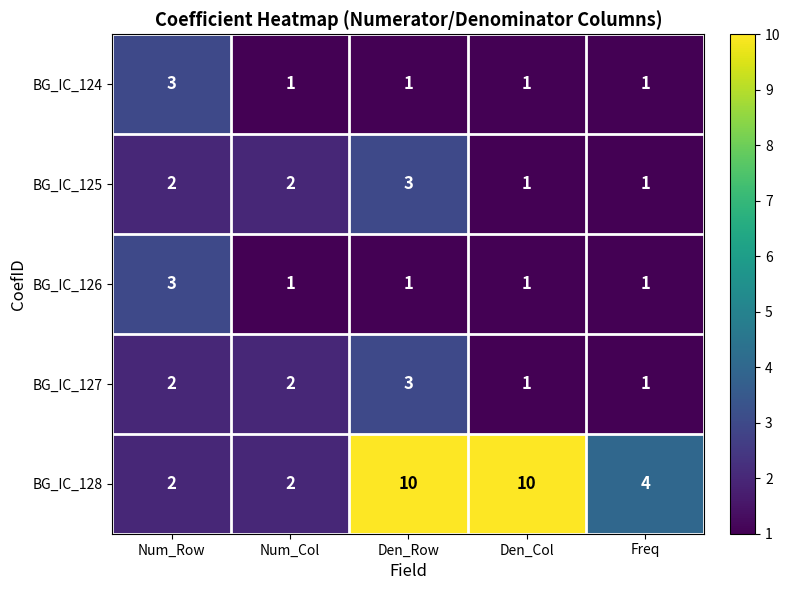

What is the spread (max minus min) of values at Den_Col?

9